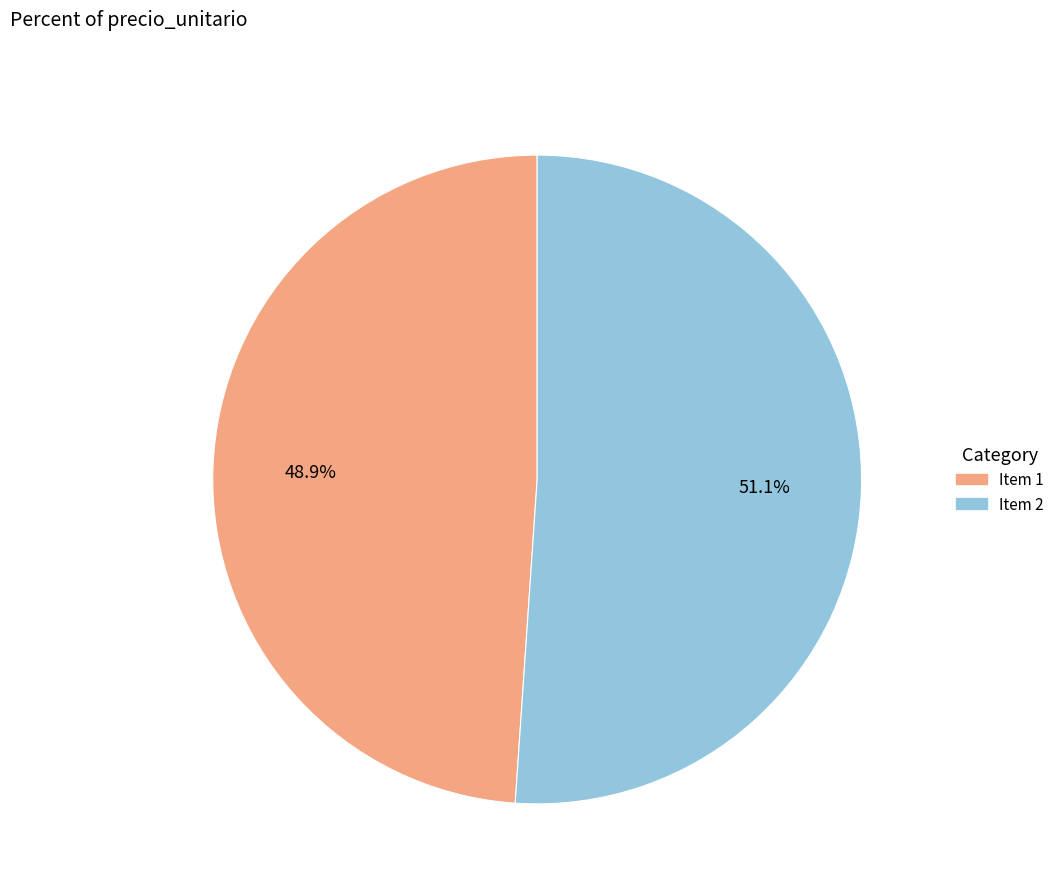

Does any single category account for the majority?

Yes